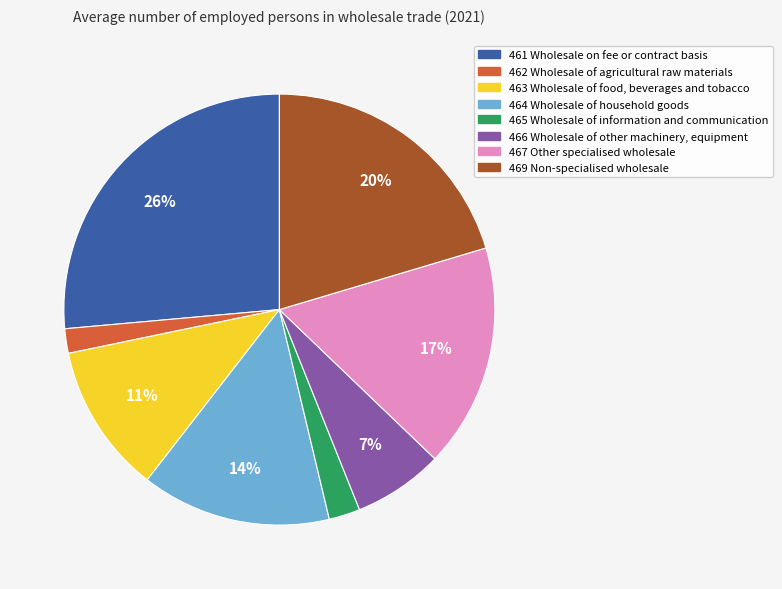

How many segments does this pie chart have?

8